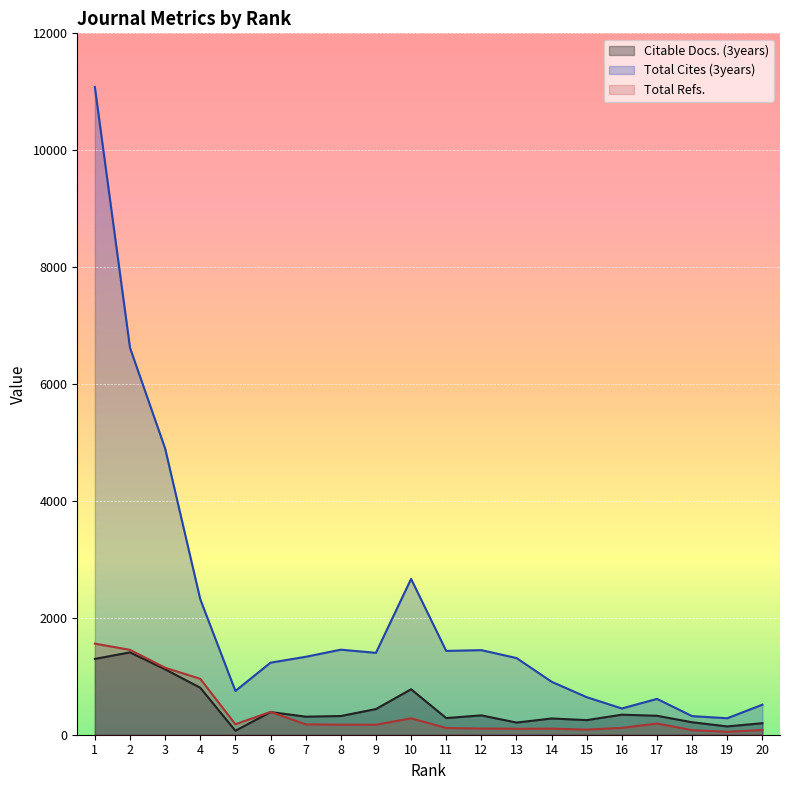

How many data points does each series have?

20